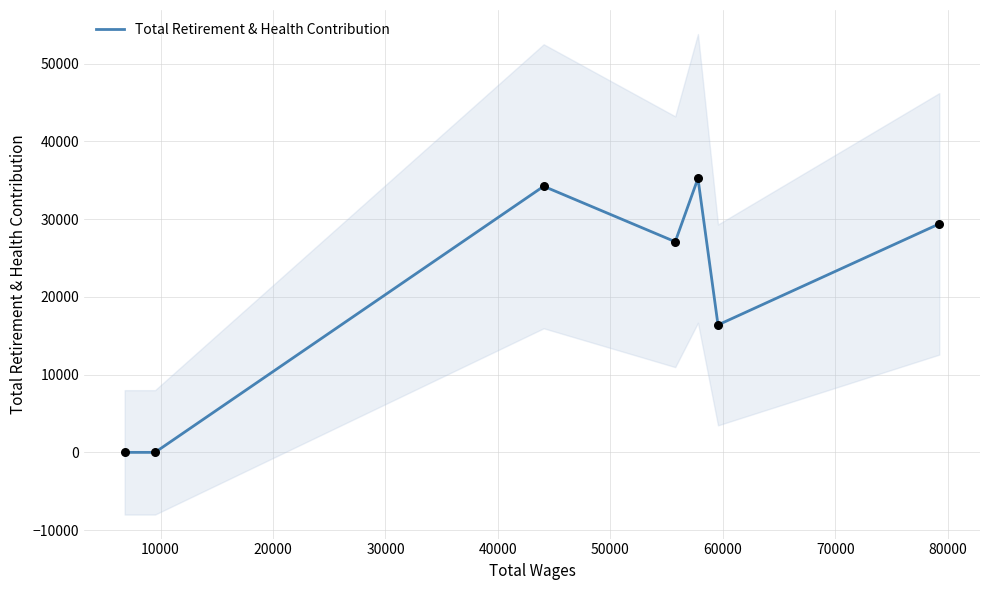

What is the highest value of the Total Retirement & Health Contribution series?

35243